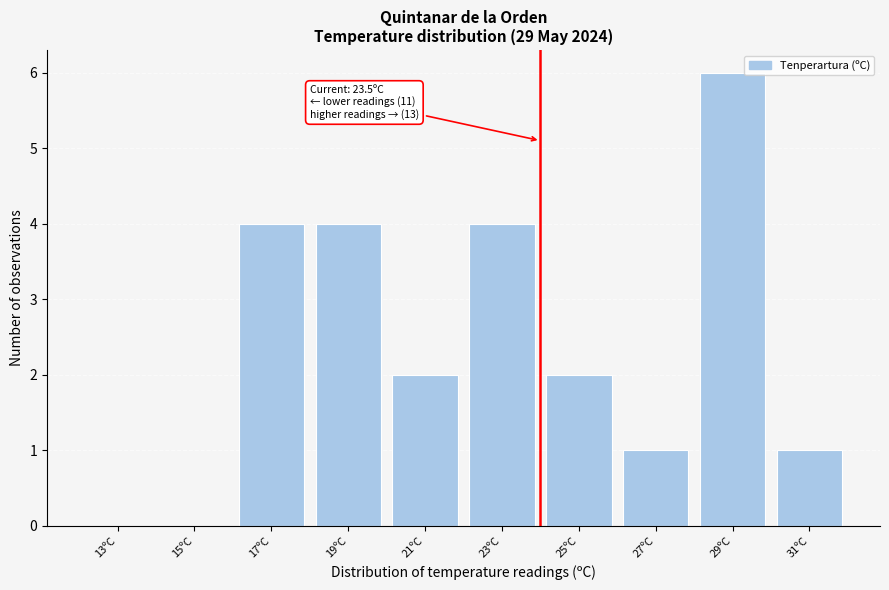

Reading left to right, what are all the values shown in this chart?

13ºC=0	15ºC=0	17ºC=4	19ºC=4	21ºC=2	23ºC=4	25ºC=2	27ºC=1	29ºC=6	31ºC=1